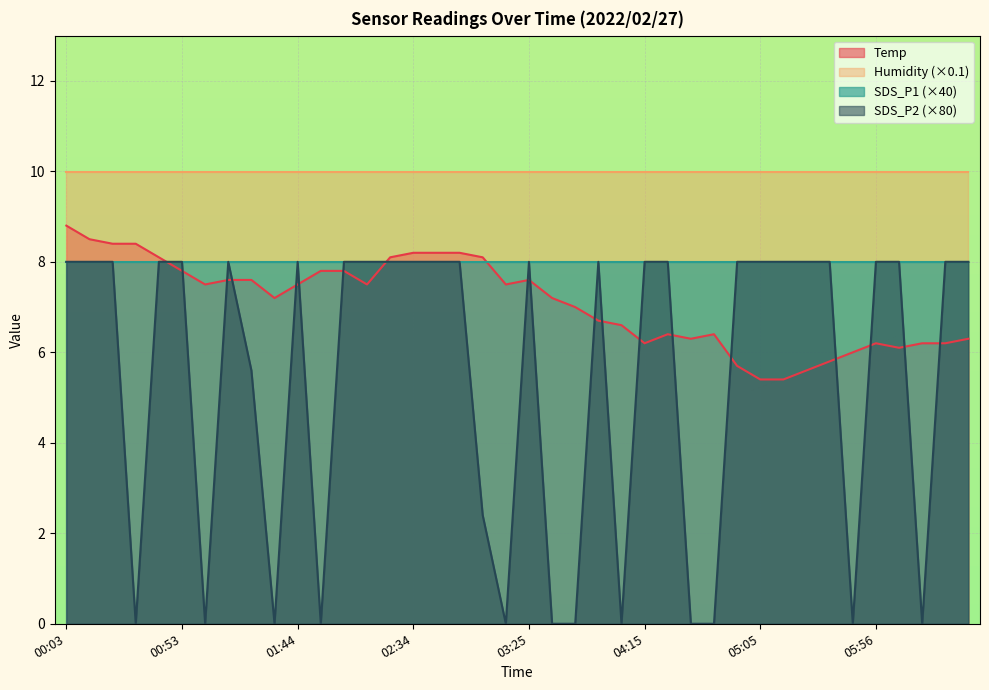

What is the difference between the maximum and minimum values in the Temp series?

3.4